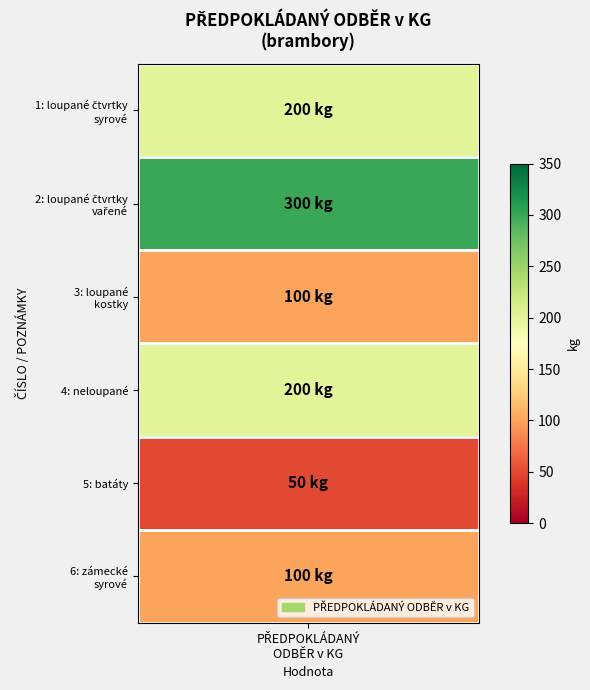

List the labels in order of value, smallest first.

4, 2, 5, 0, 3, 1